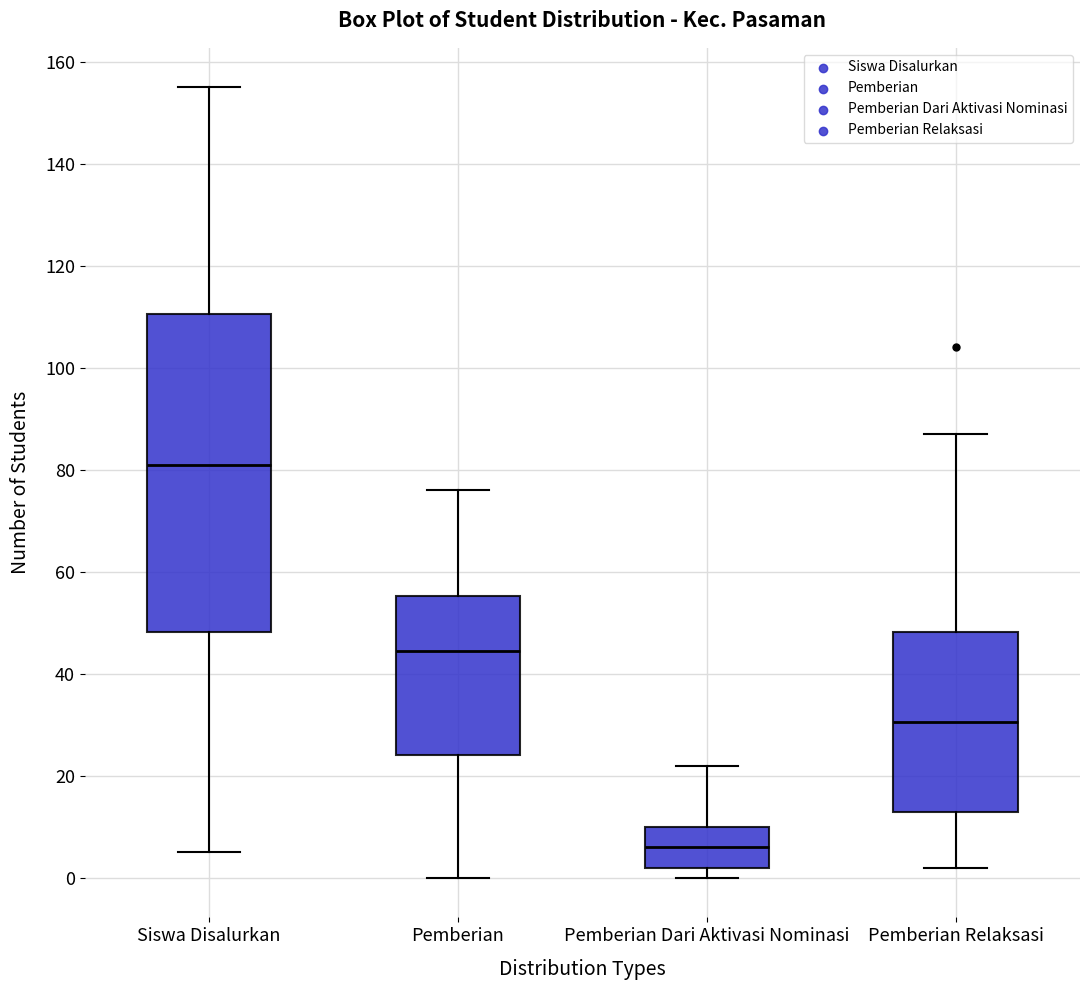

Which box has the lowest median line?

Pemberian Dari Aktivasi Nominasi